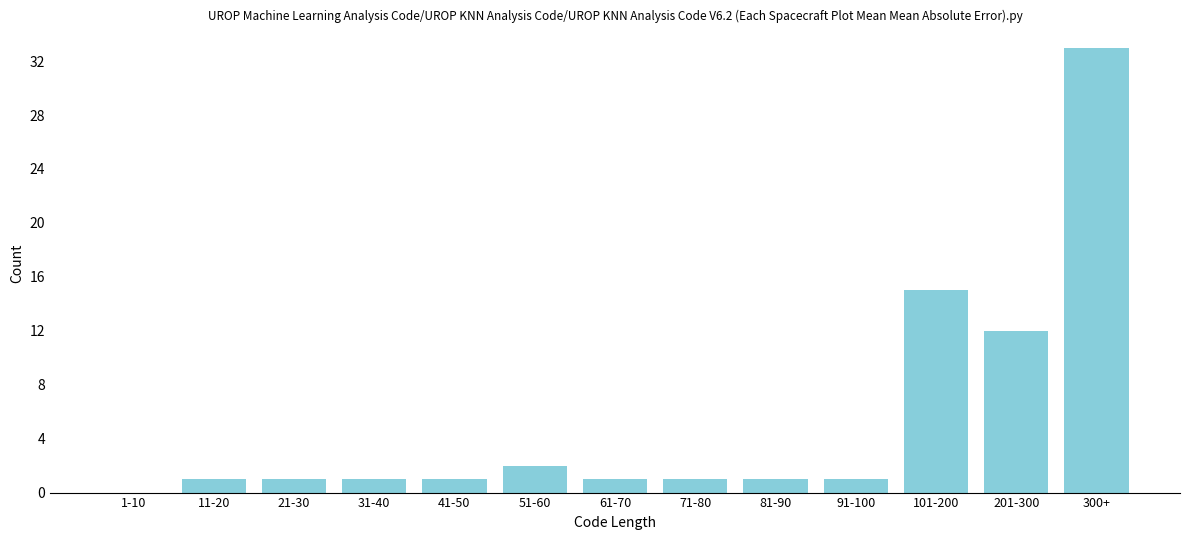

Reading left to right, extract all data points from this chart.

1-10=0	11-20=1	21-30=1	31-40=1	41-50=1	51-60=2	61-70=1	71-80=1	81-90=1	91-100=1	101-200=15	201-300=12	300+=33